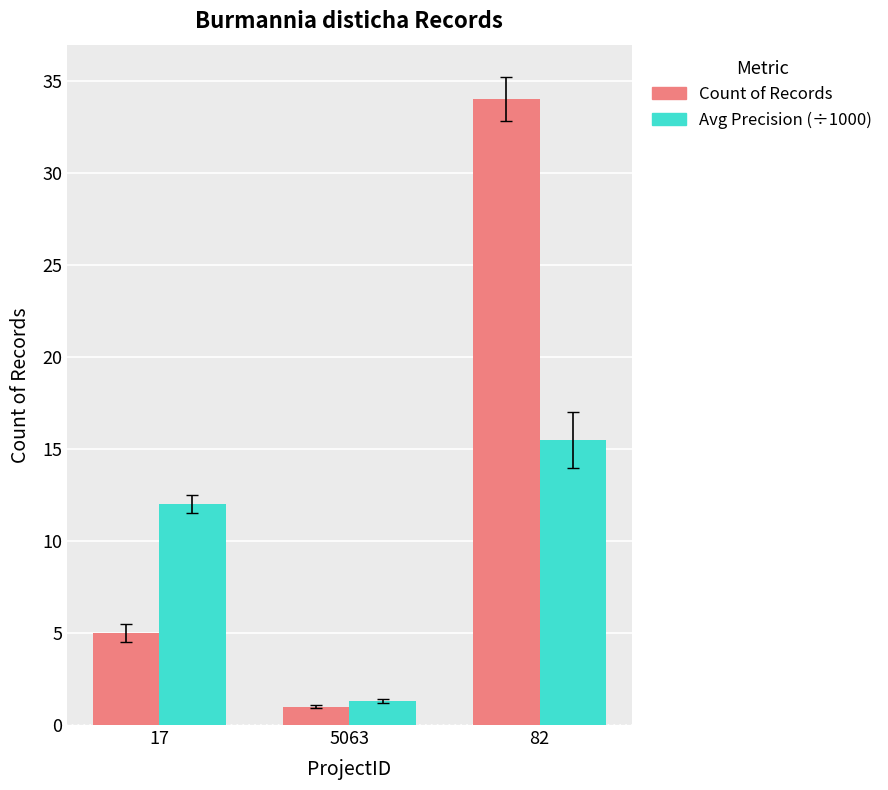

Count the number of data series in this chart.

2